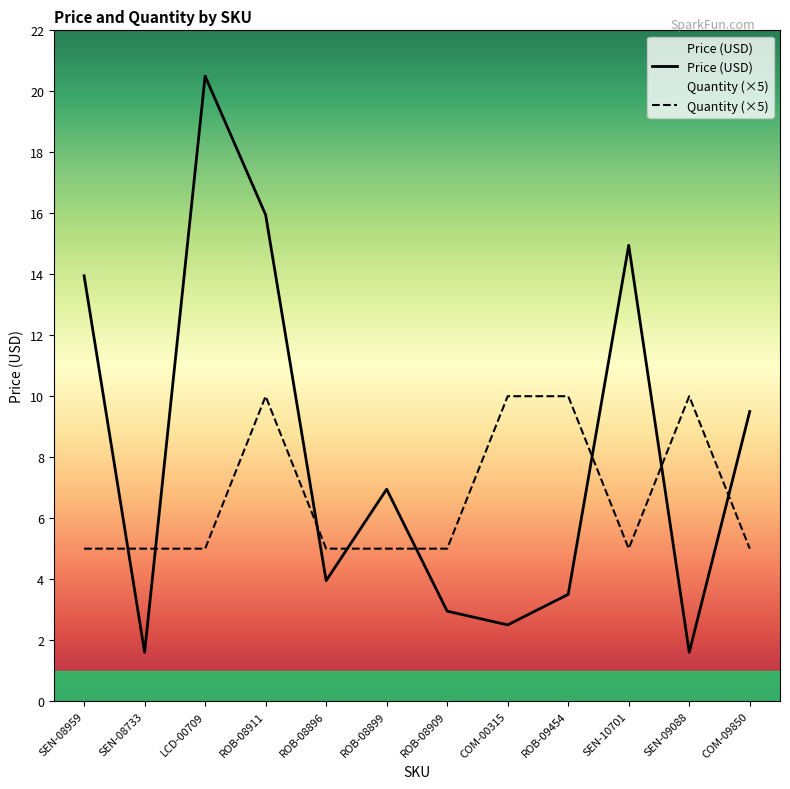

What is the sum of all Quantity values?

80.0